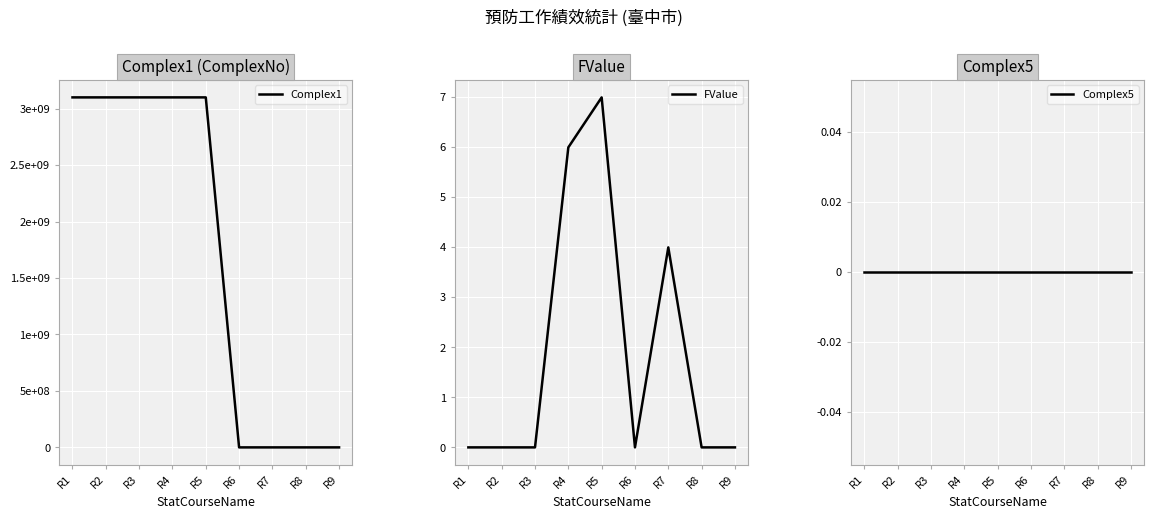

What is the value of the FValue point at the 5th from the left?

7